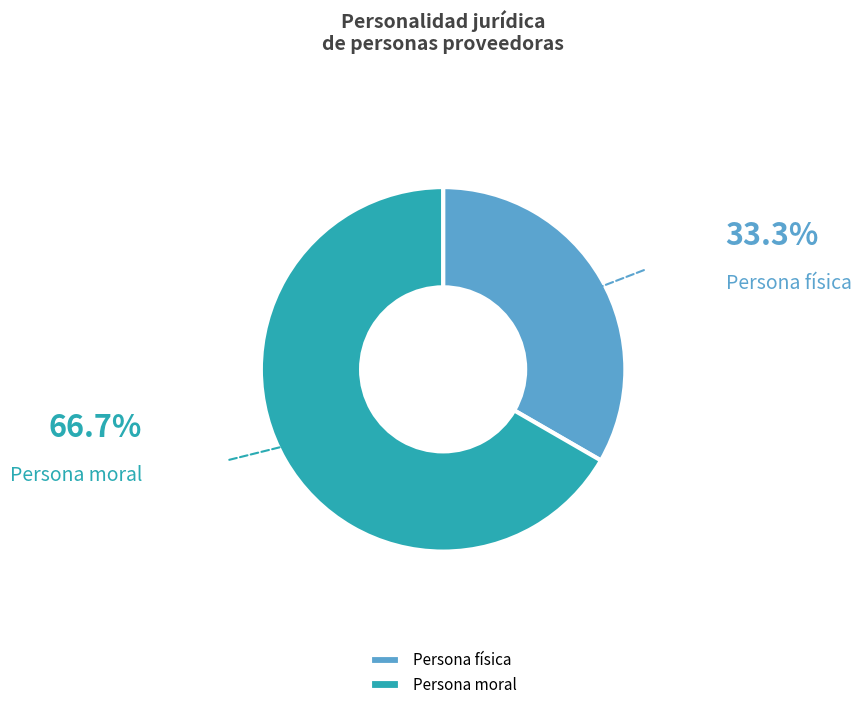

Which slice is the largest?

Persona moral